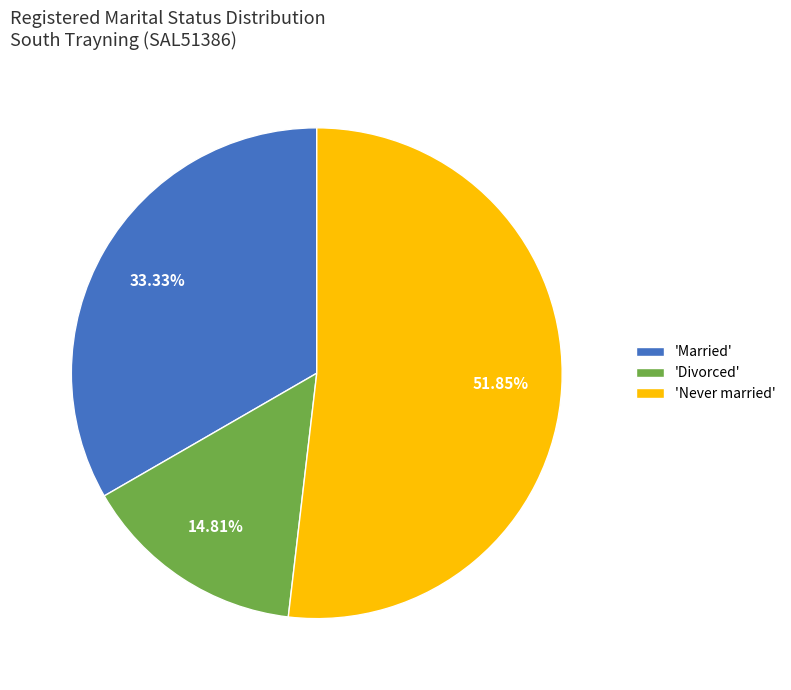

To the nearest percent, what is the average slice percentage?

33%